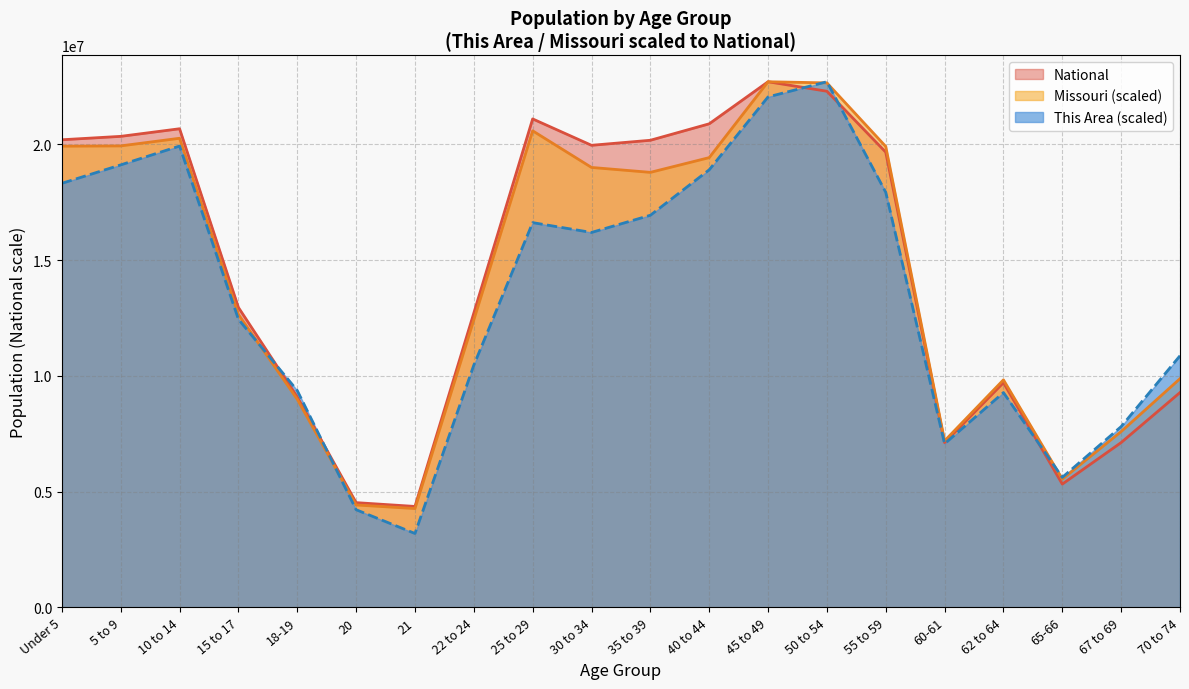

The value of National at 62 to 64 is 1991288.0. True or false?

False